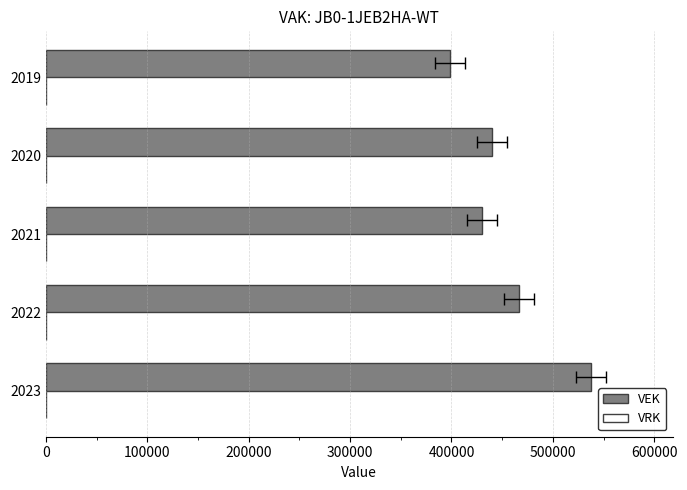

What is the greatest value displayed?

537344.0